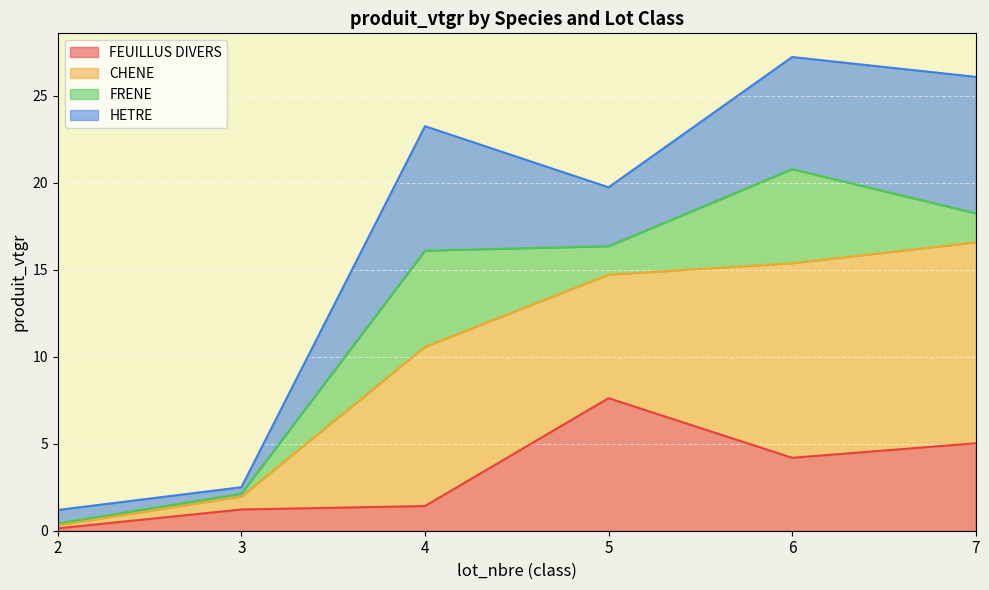

True or false: CHENE has more than 2 points higher than both neighbors.

False